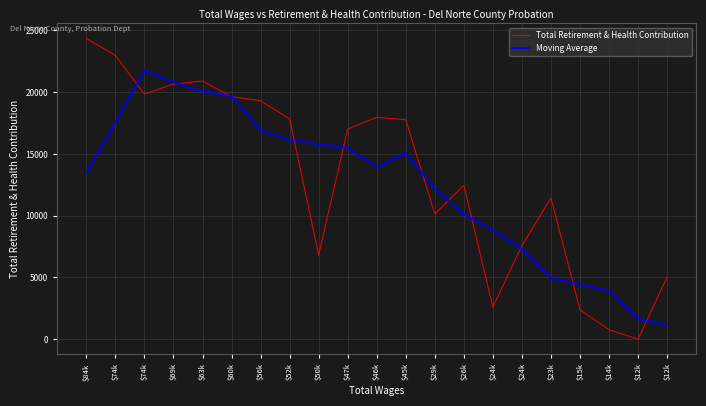

Does the chart have visible grid lines?

Yes